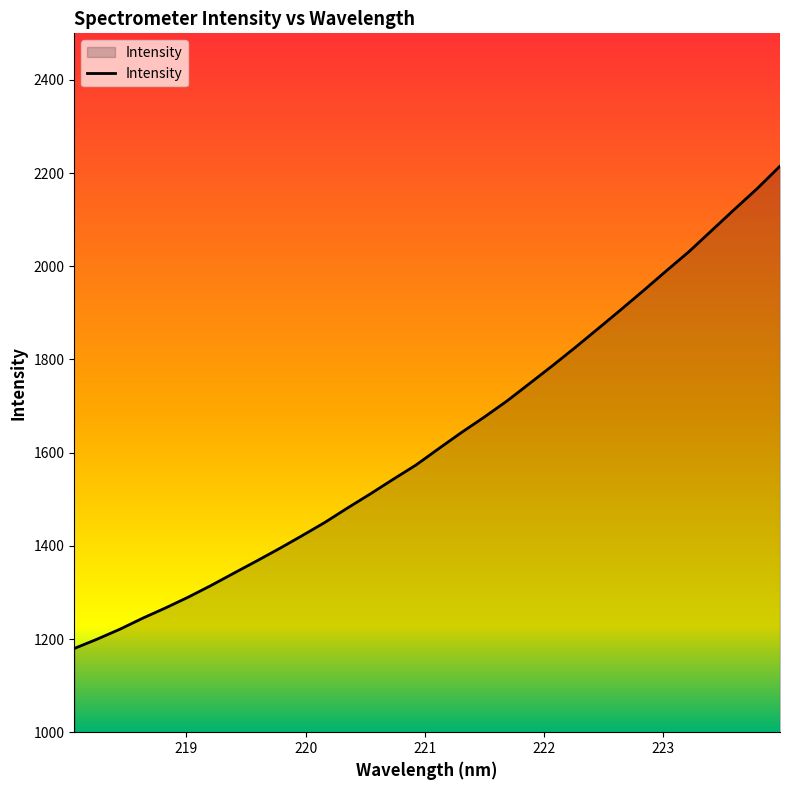

What is the greatest value displayed?

2215.0